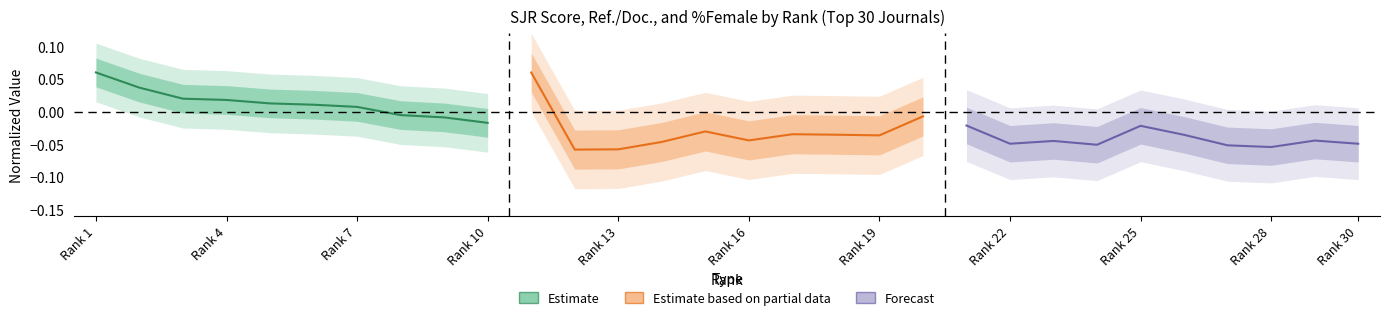

True or false: Estimate has more than 0 interior local peaks.

False